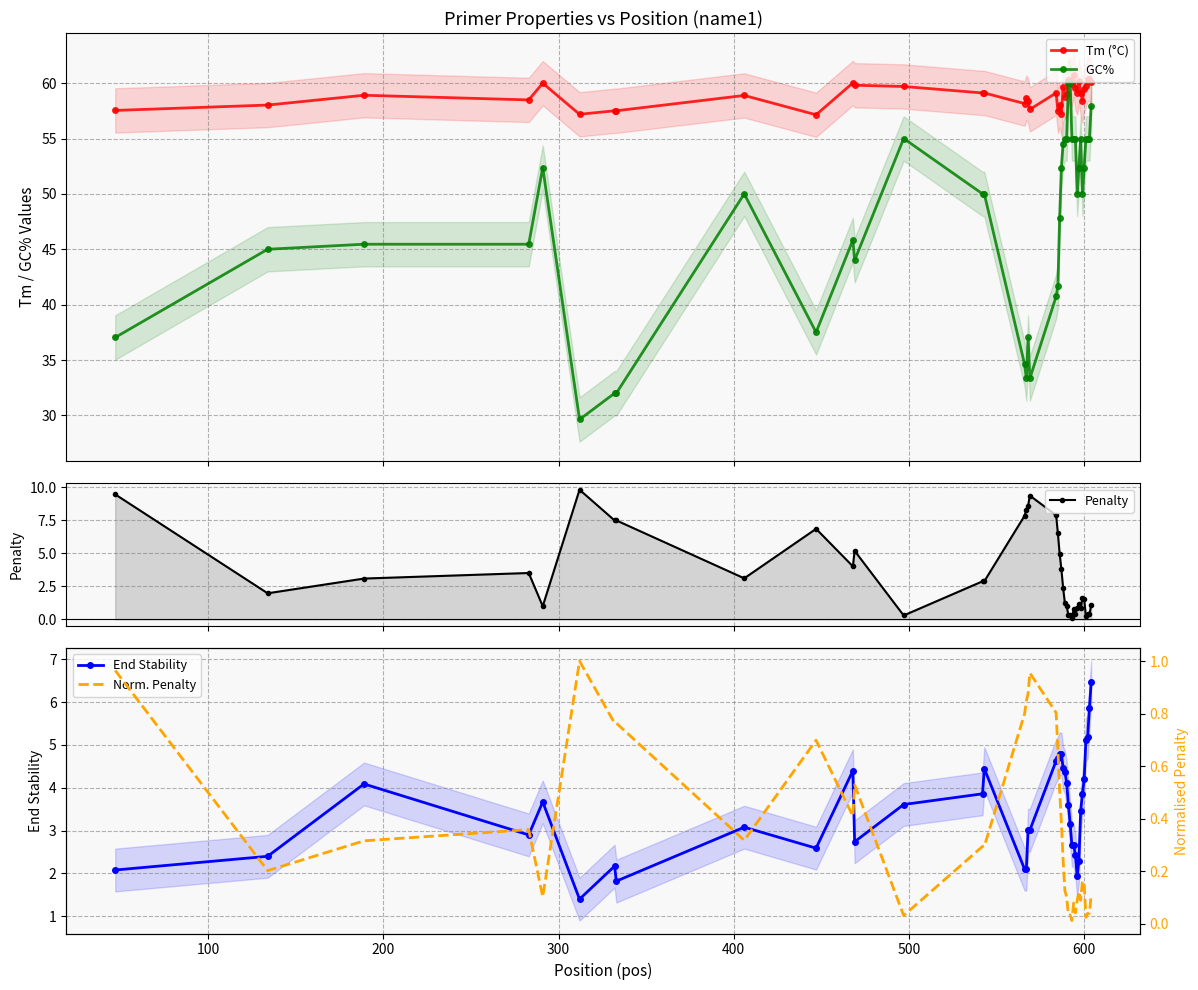

What is the lowest value of the End Stability series?

1.4